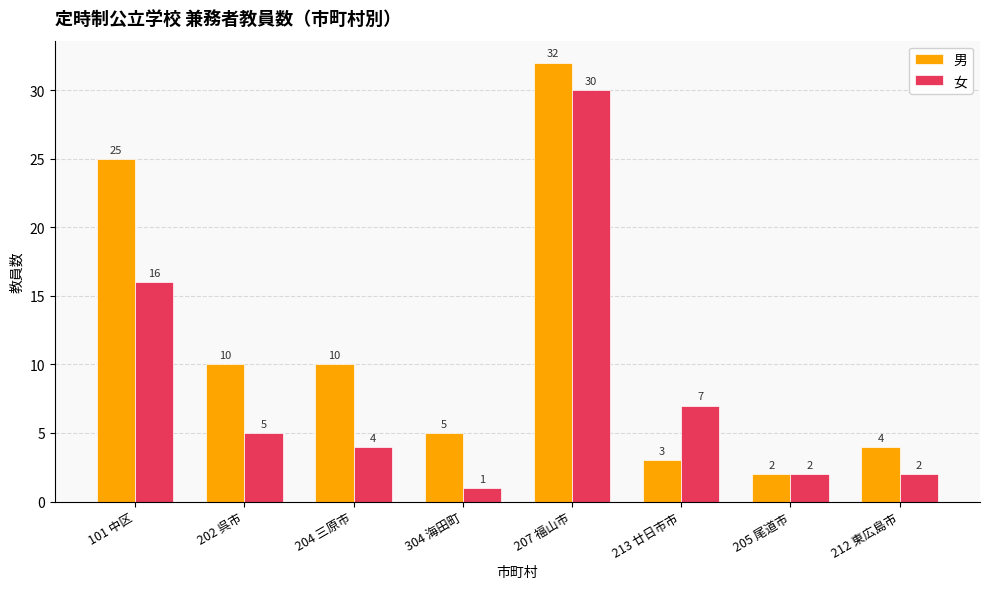

What is the value of the 女 bar at the 6th from the left?

7